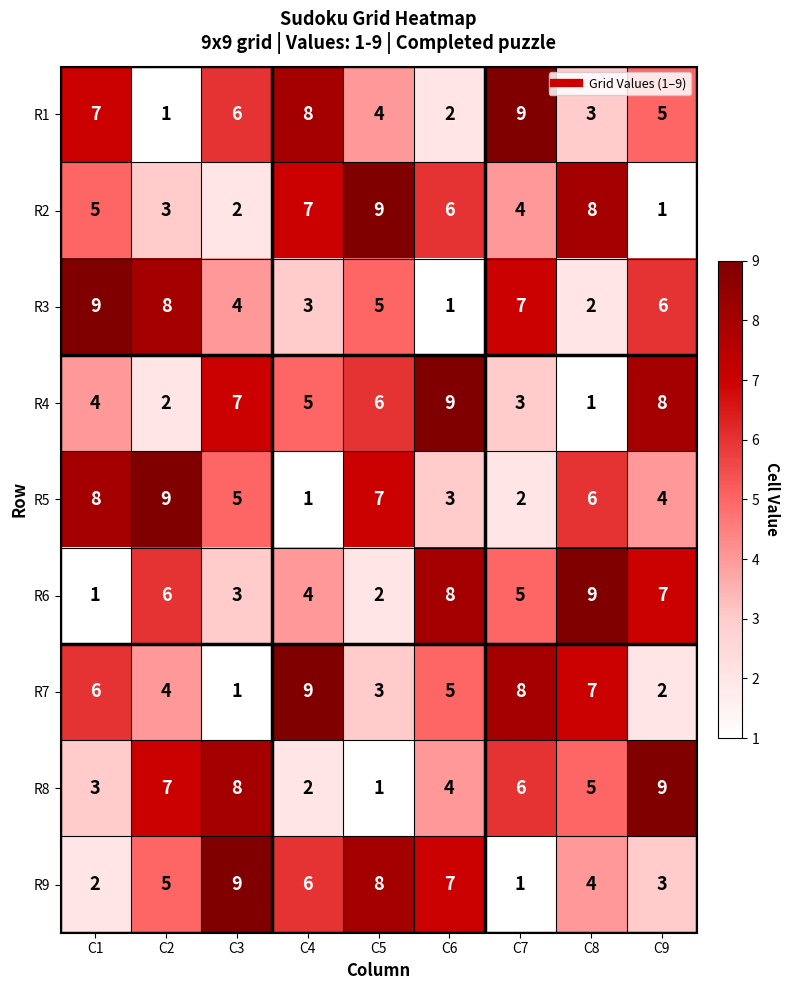

The value of R8 at C6 is 7. True or false?

False